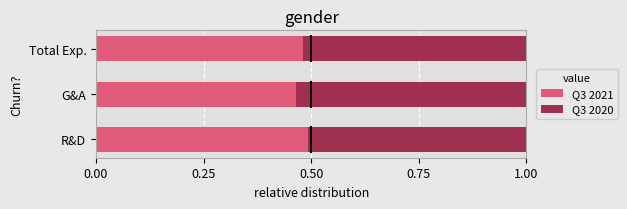

What is the total value across all series at G&A?

1.0